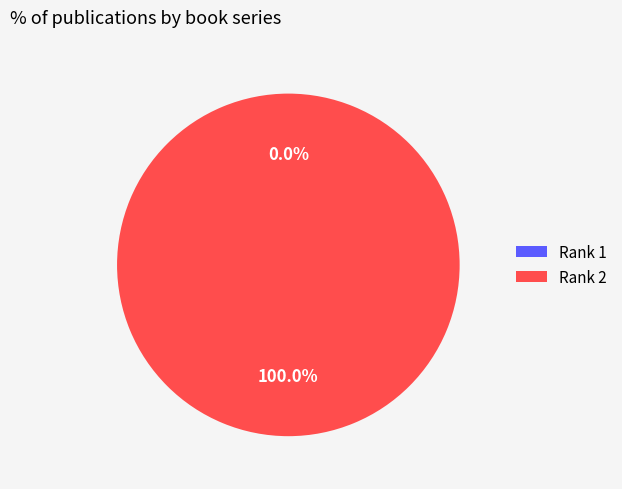

Which slice is the largest?

Rank 2